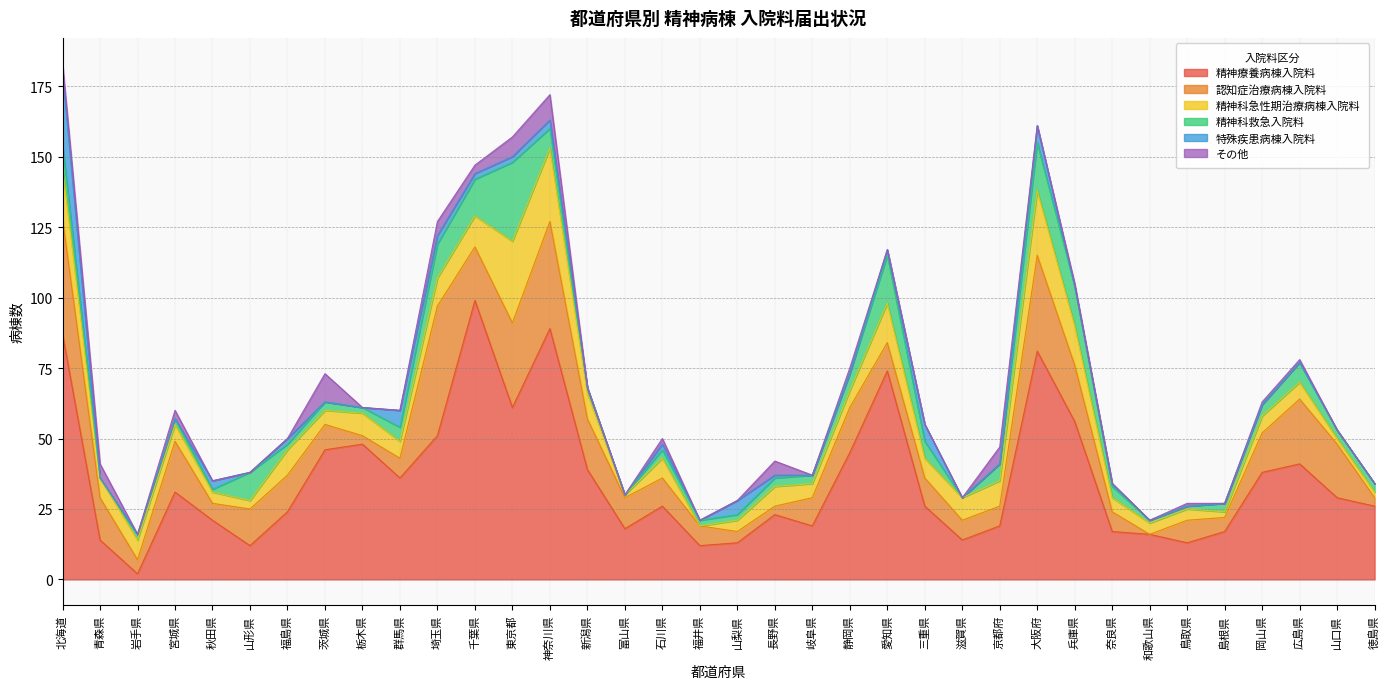

True or false: 精神療養病棟入院料 and 精神科救急入院料 cross at least once.

False